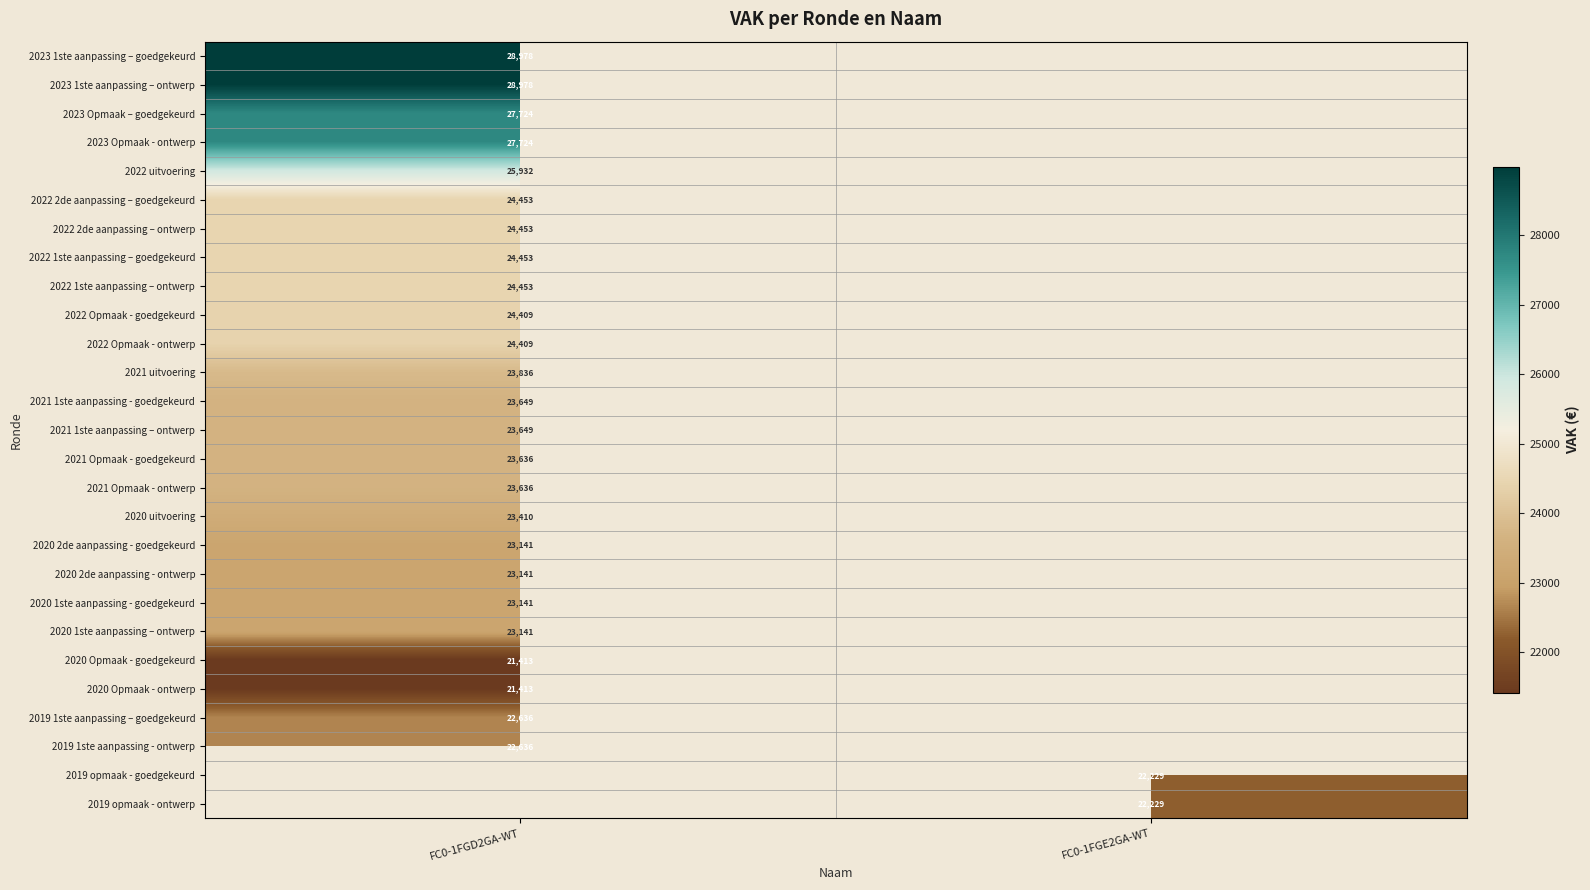

Is the value of 2019 opmaak - ontwerp at FC0-1FGE2GA-WT greater than the value of 2023 1ste aanpassing – ontwerp at FC0-1FGD2GA-WT?

No